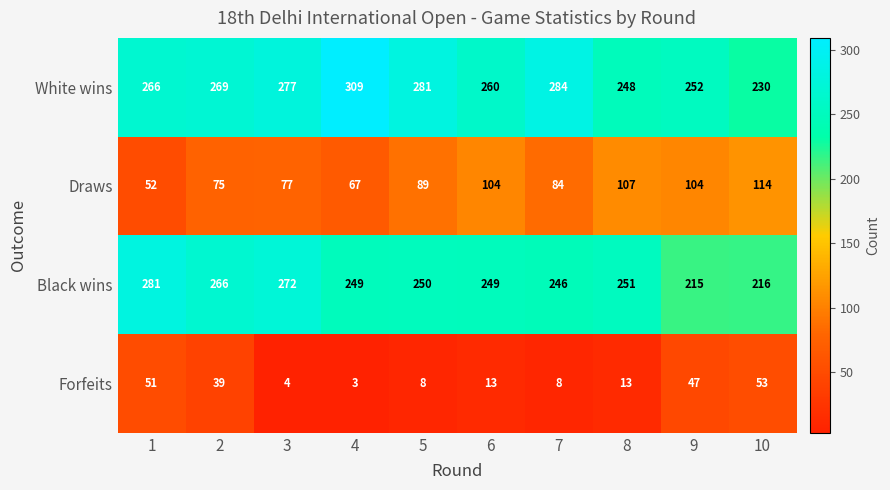

What is the difference between the highest and lowest values at 6?

247